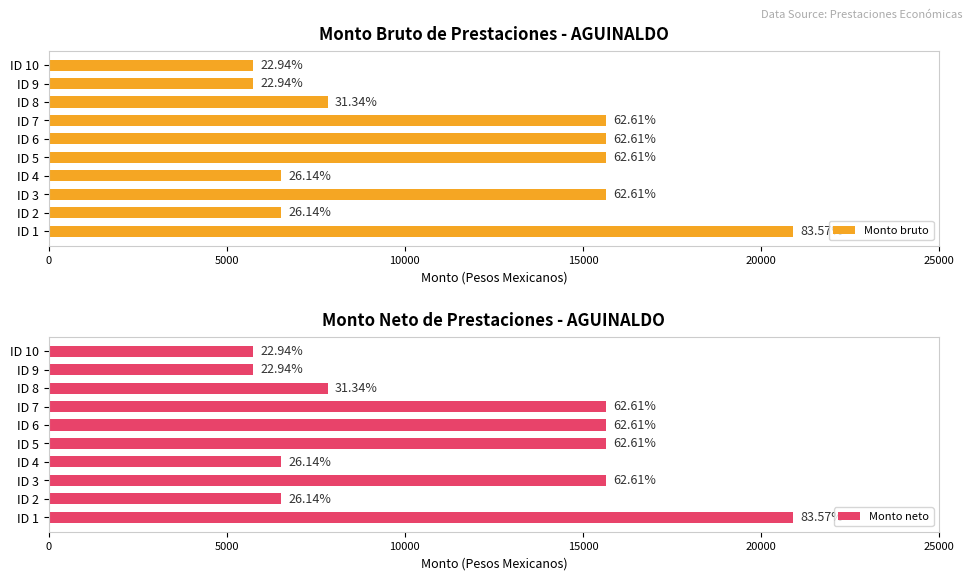

What position from the right is 6?

4